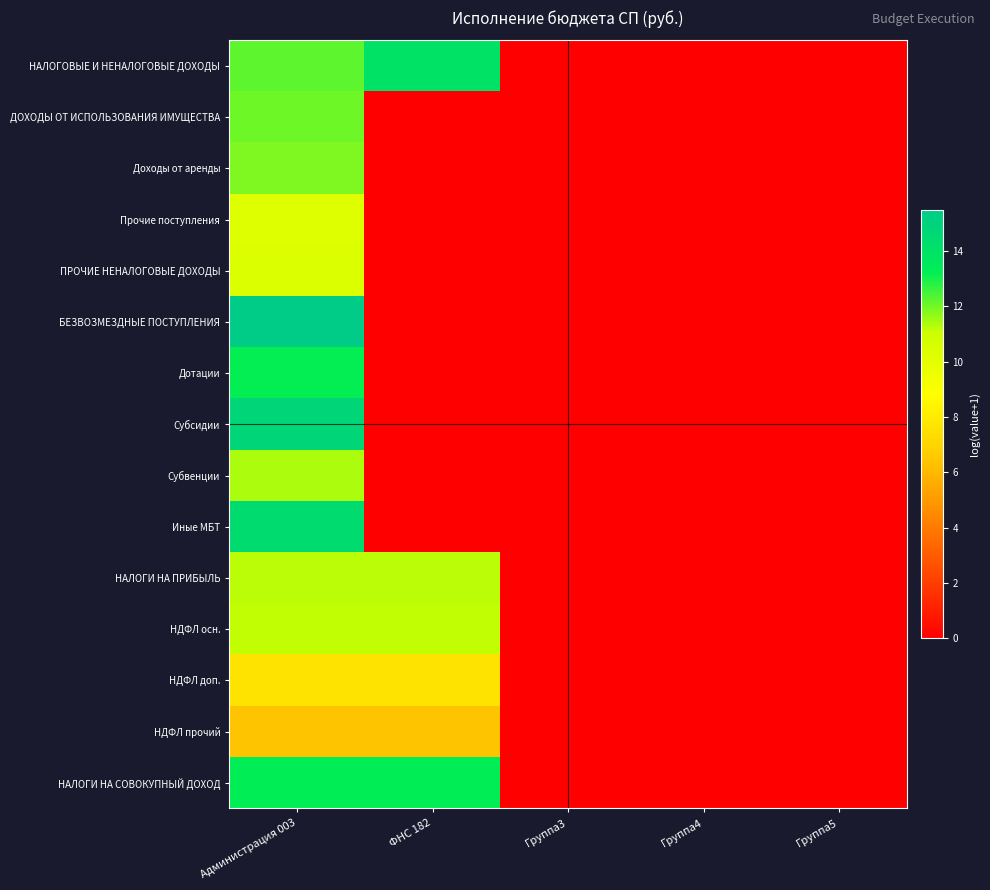

Reading left to right, what are all the values shown in this chart?

НАЛОГОВЫЕ И НЕНАЛОГОВЫЕ ДОХОДЫ: Администрация 003=12.2	ФНС 182=14.0	Группа3=0.0	Группа4=0.0	Группа5=0.0
ДОХОДЫ ОТ ИСПОЛЬЗОВАНИЯ ИМУЩЕСТВА: Администрация 003=12.1	ФНС 182=0.0	Группа3=0.0	Группа4=0.0	Группа5=0.0
Доходы от аренды: Администрация 003=11.9	ФНС 182=0.0	Группа3=0.0	Группа4=0.0	Группа5=0.0
Прочие поступления: Администрация 003=10.2	ФНС 182=0.0	Группа3=0.0	Группа4=0.0	Группа5=0.0
ПРОЧИЕ НЕНАЛОГОВЫЕ ДОХОДЫ: Администрация 003=10.3	ФНС 182=0.0	Группа3=0.0	Группа4=0.0	Группа5=0.0
БЕЗВОЗМЕЗДНЫЕ ПОСТУПЛЕНИЯ: Администрация 003=15.5	ФНС 182=0.0	Группа3=0.0	Группа4=0.0	Группа5=0.0
Дотации: Администрация 003=13.2	ФНС 182=0.0	Группа3=0.0	Группа4=0.0	Группа5=0.0
Субсидии: Администрация 003=14.8	ФНС 182=0.0	Группа3=0.0	Группа4=0.0	Группа5=0.0
Субвенции: Администрация 003=11.4	ФНС 182=0.0	Группа3=0.0	Группа4=0.0	Группа5=0.0
Иные МБТ: Администрация 003=14.4	ФНС 182=0.0	Группа3=0.0	Группа4=0.0	Группа5=0.0
НАЛОГИ НА ПРИБЫЛЬ: Администрация 003=11.2	ФНС 182=11.2	Группа3=0.0	Группа4=0.0	Группа5=0.0
НДФЛ осн.: Администрация 003=11.2	ФНС 182=11.2	Группа3=0.0	Группа4=0.0	Группа5=0.0
НДФЛ доп.: Администрация 003=7.7	ФНС 182=7.7	Группа3=0.0	Группа4=0.0	Группа5=0.0
НДФЛ прочий: Администрация 003=6.4	ФНС 182=6.4	Группа3=0.0	Группа4=0.0	Группа5=0.0
НАЛОГИ НА СОВОКУПНЫЙ ДОХОД: Администрация 003=13.3	ФНС 182=13.3	Группа3=0.0	Группа4=0.0	Группа5=0.0